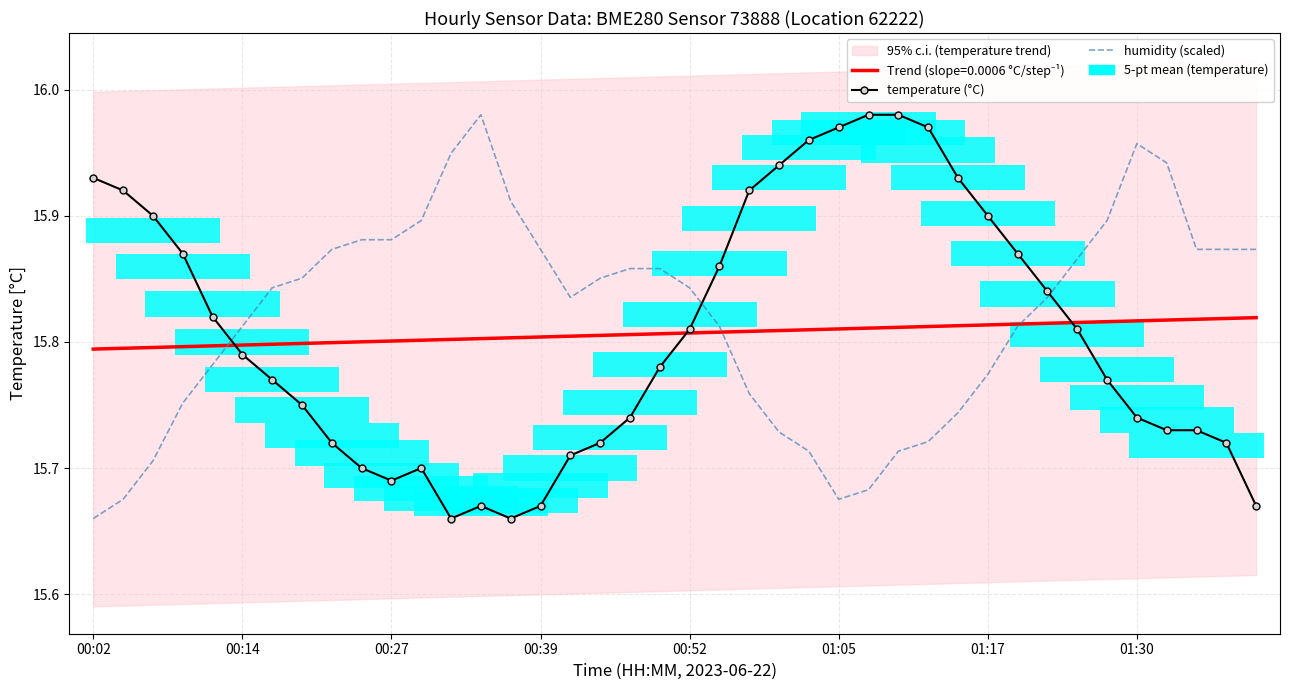

What is the difference between the second highest and second lowest values in the temperature (°C) series?

0.3